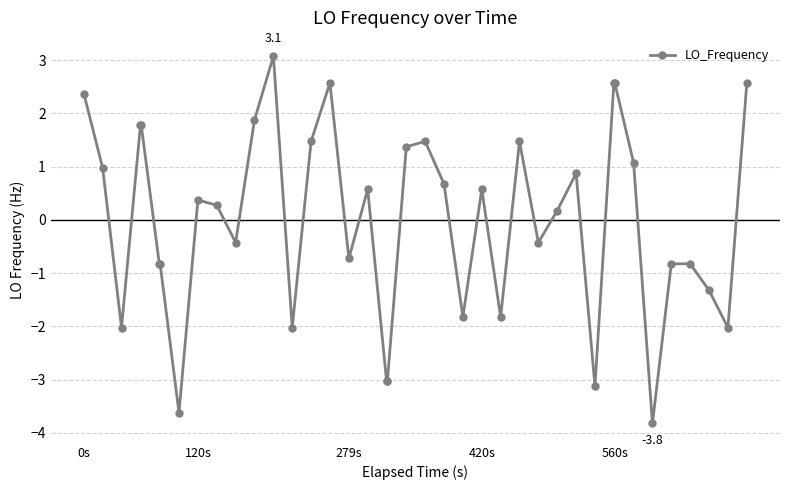

Does the chart have visible grid lines?

Yes